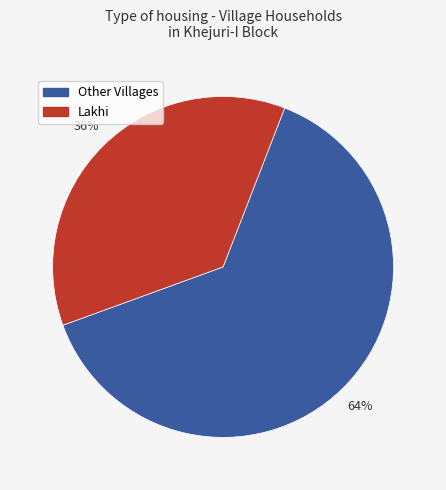

To the nearest percent, what is the average slice percentage?

50%